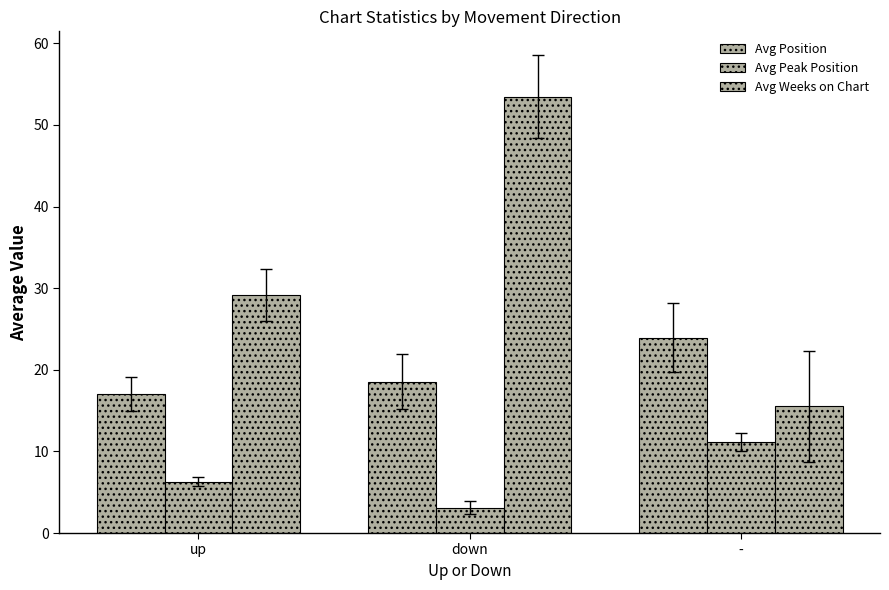

How many bars are there in total?

9